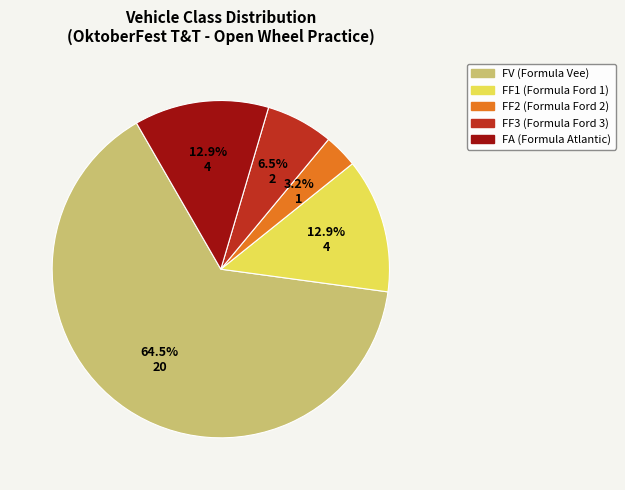

To the nearest percent, what percentage of the pie is FF2?

3%